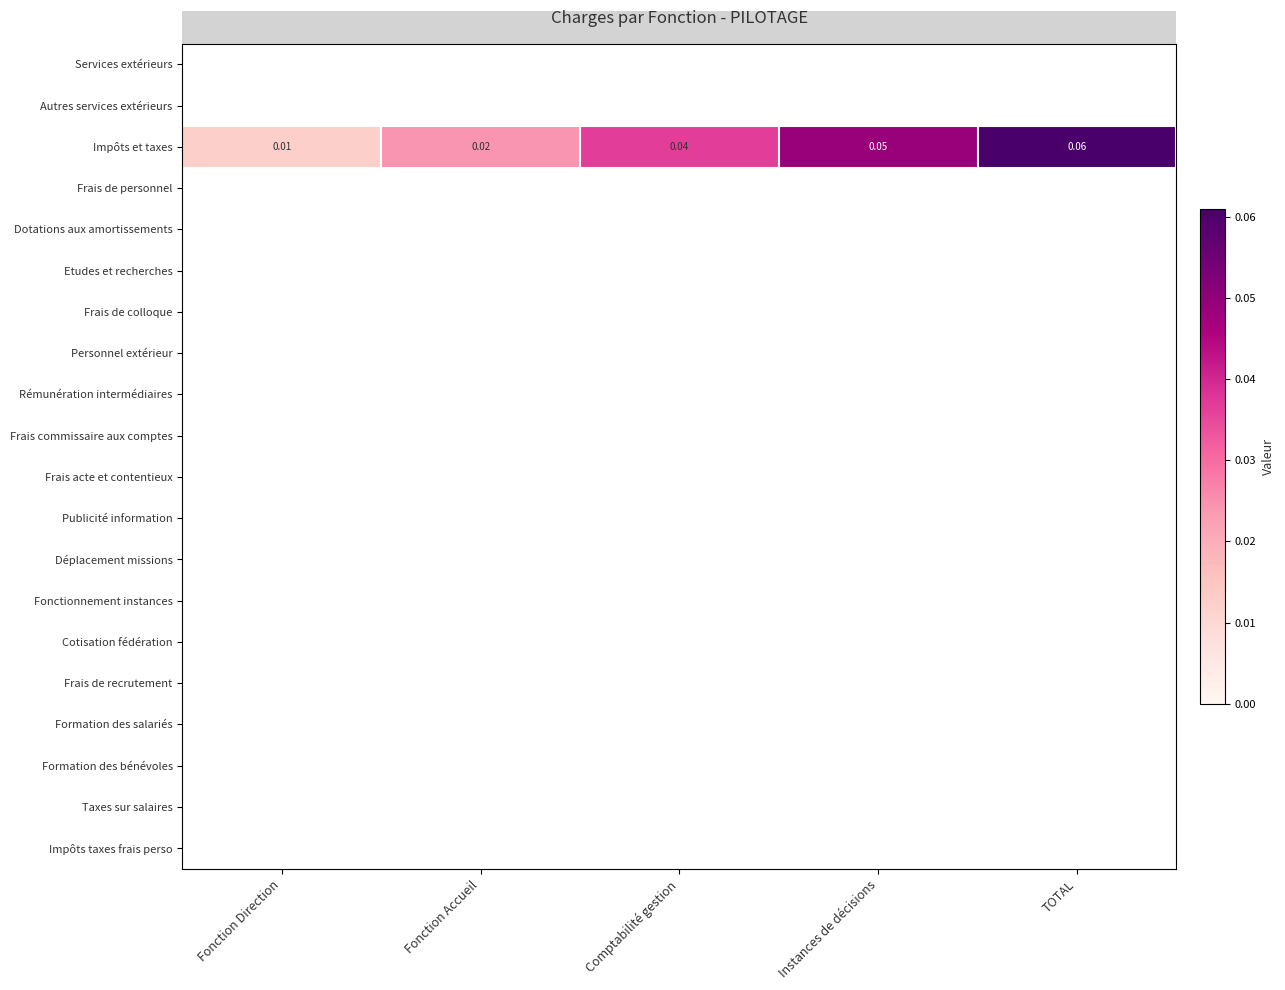

What is the difference between the highest and lowest values at TOTAL?

0.1